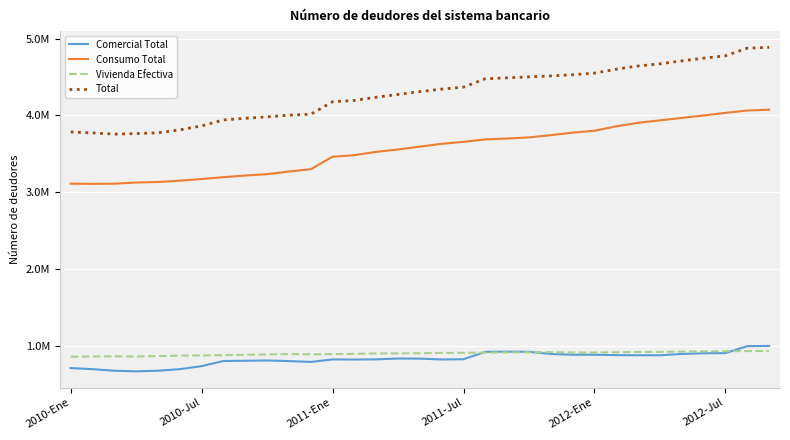

What is the value of the Consumo Total point at the 25th from the left?

3799551